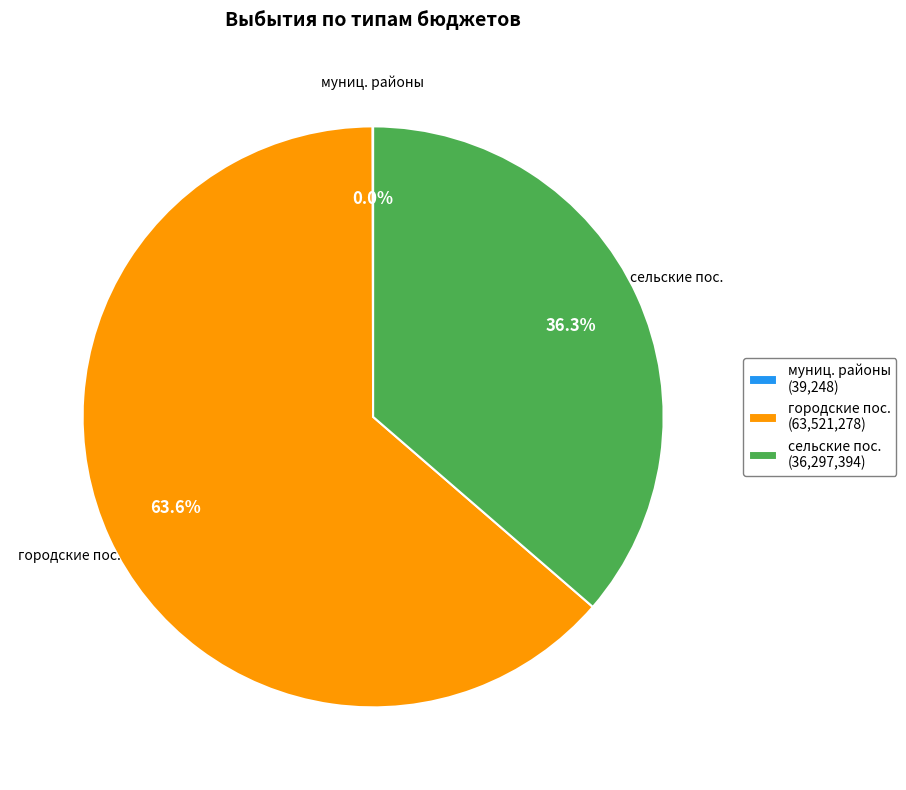

To the nearest percent, what is the difference between the largest and smallest slice percentages?

64%